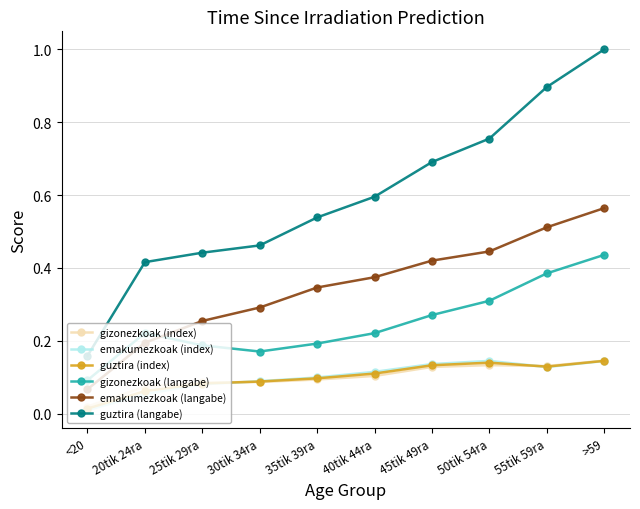

True or false: emakumezkoak (index) and gizonezkoak (langabe) cross at least once.

False